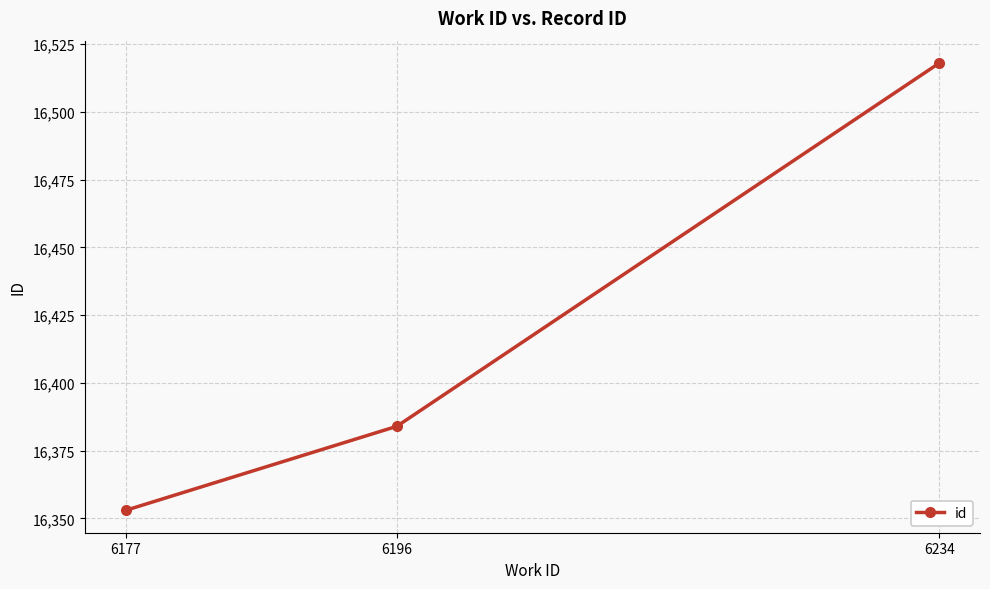

Does the chart have visible grid lines?

Yes